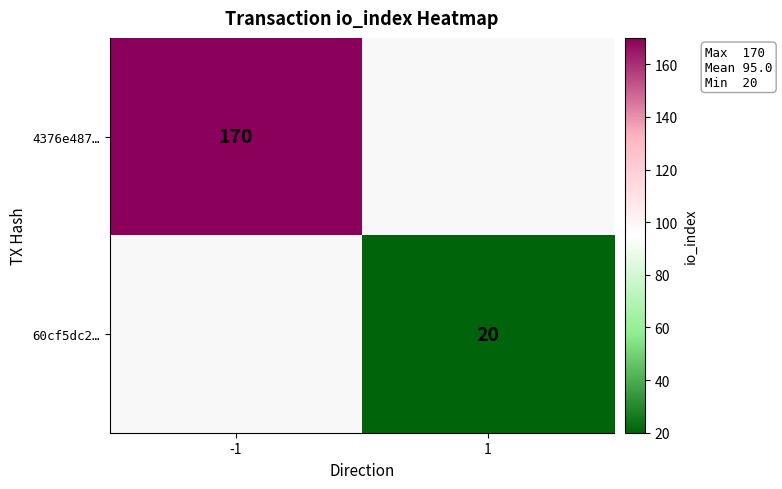

The value of 60cf5dc2… at 1 is 20. True or false?

True